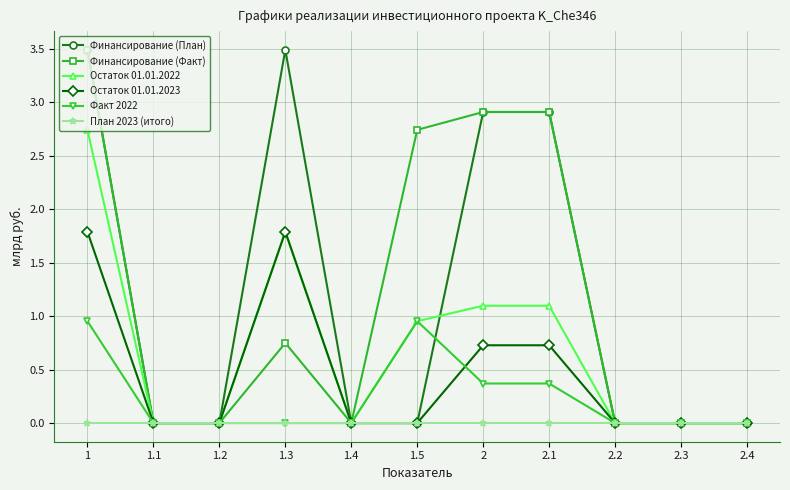

Where is Финансирование (Факт) nearest to the value 1?

1.3